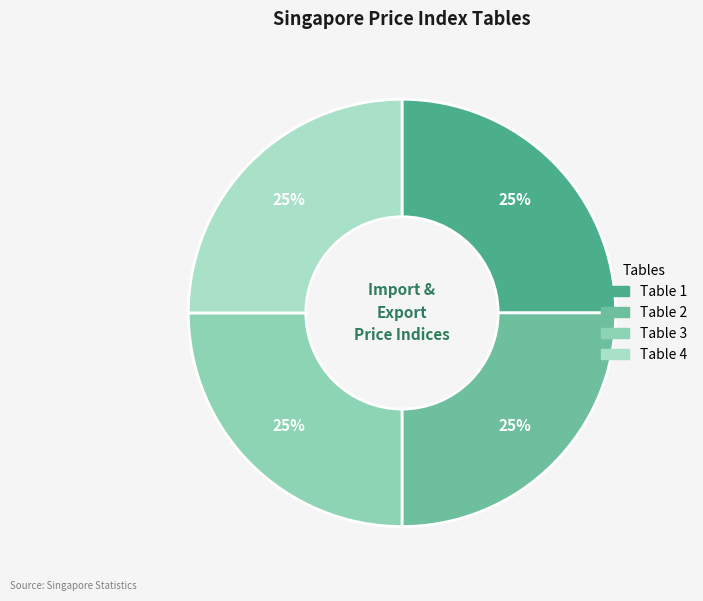

What percentage is the Table 3 slice, to the nearest percent?

25%